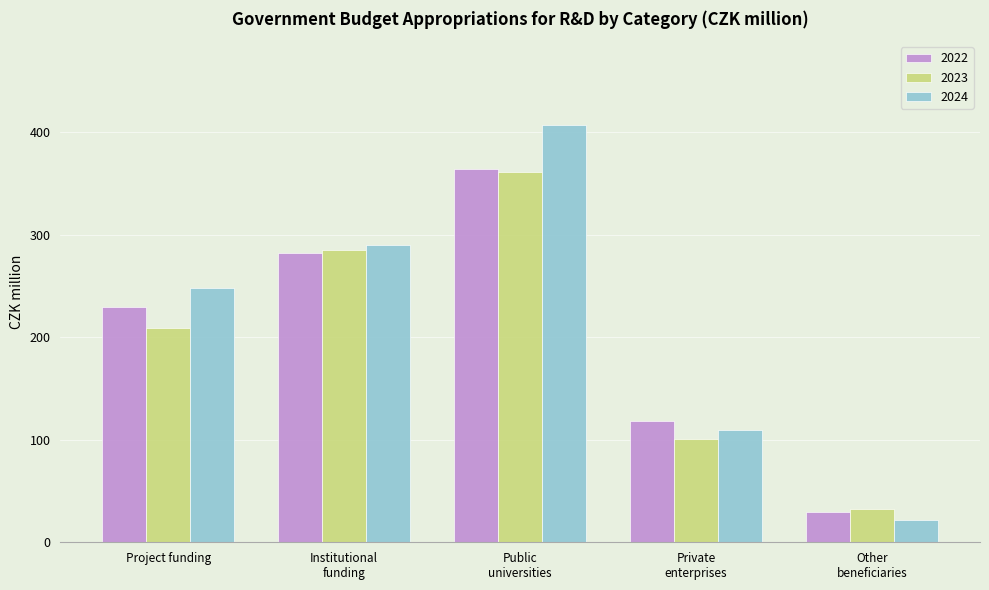

What are all the series names shown in the legend?

2022, 2023, 2024